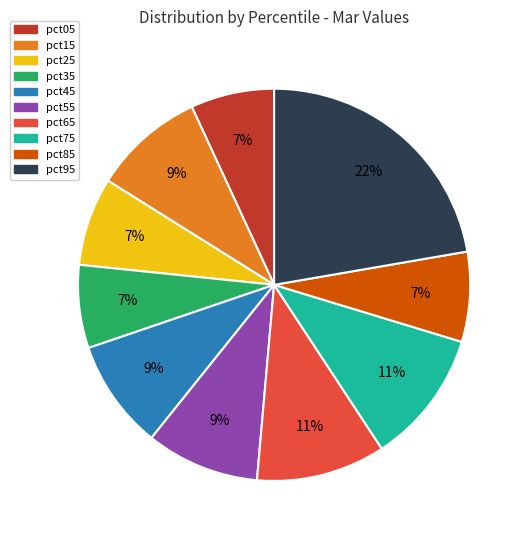

To the nearest percent, what is the difference between the pct75 and pct45 slice percentages?

2%